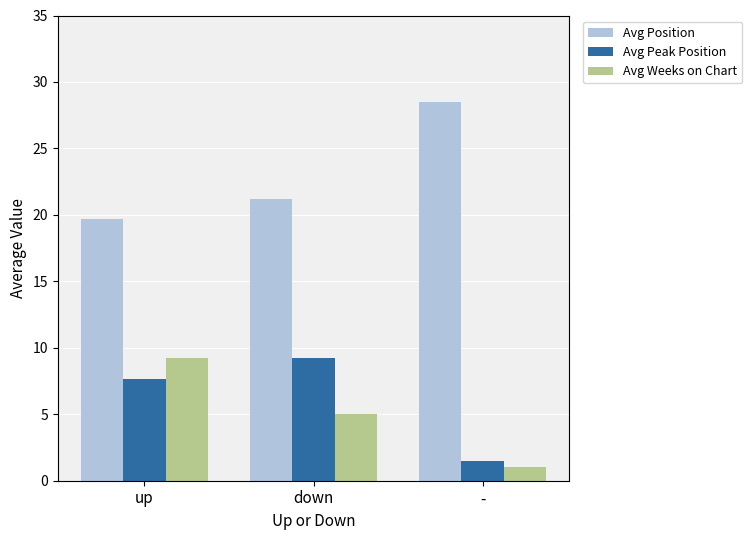

What is the sum of all Avg Peak Position values?

18.4